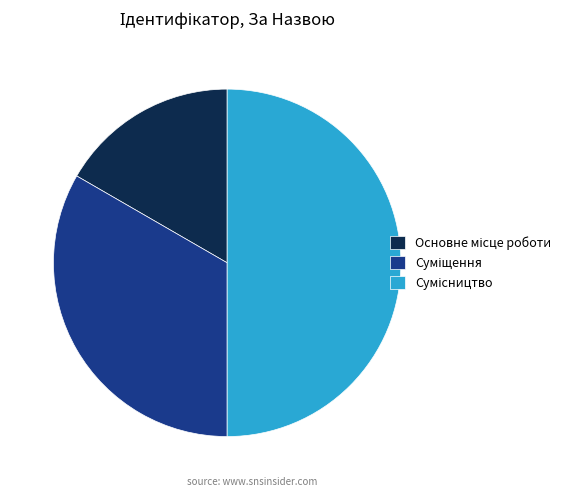

Rank the categories by value from highest to lowest.

Сумісництво, Суміщення, Основне місце роботи